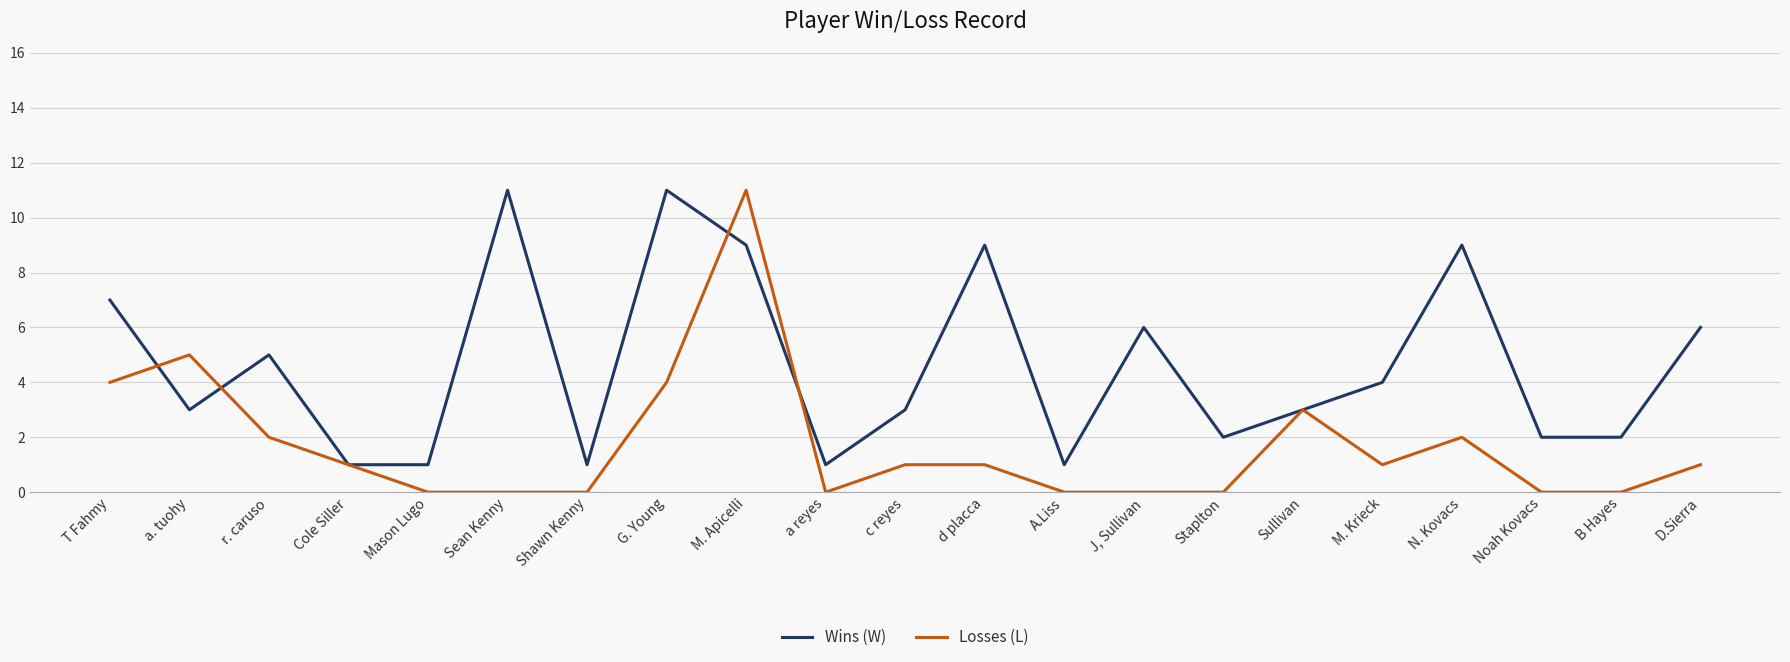

What is the maximum value for Wins (W)?

11